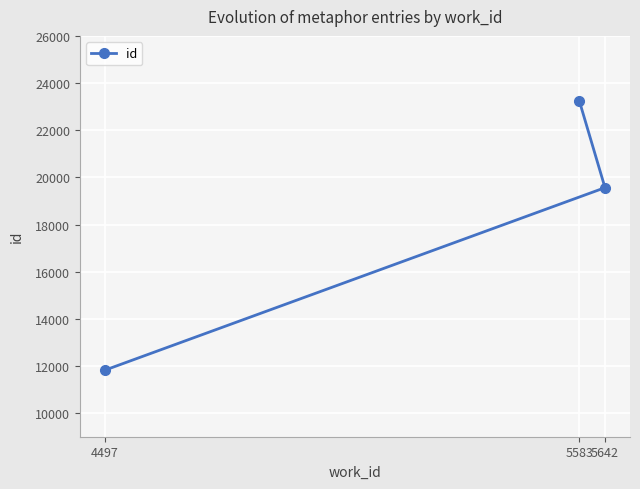

Which has a higher value, 5583 or 4497?

5583